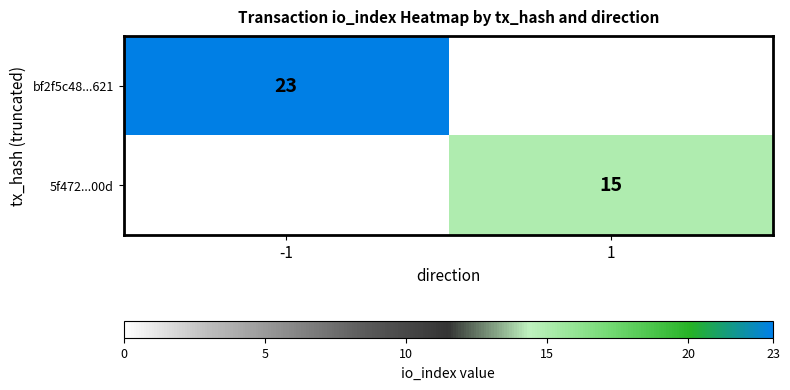

The value of 5f472...00d at 1 is 6. True or false?

False